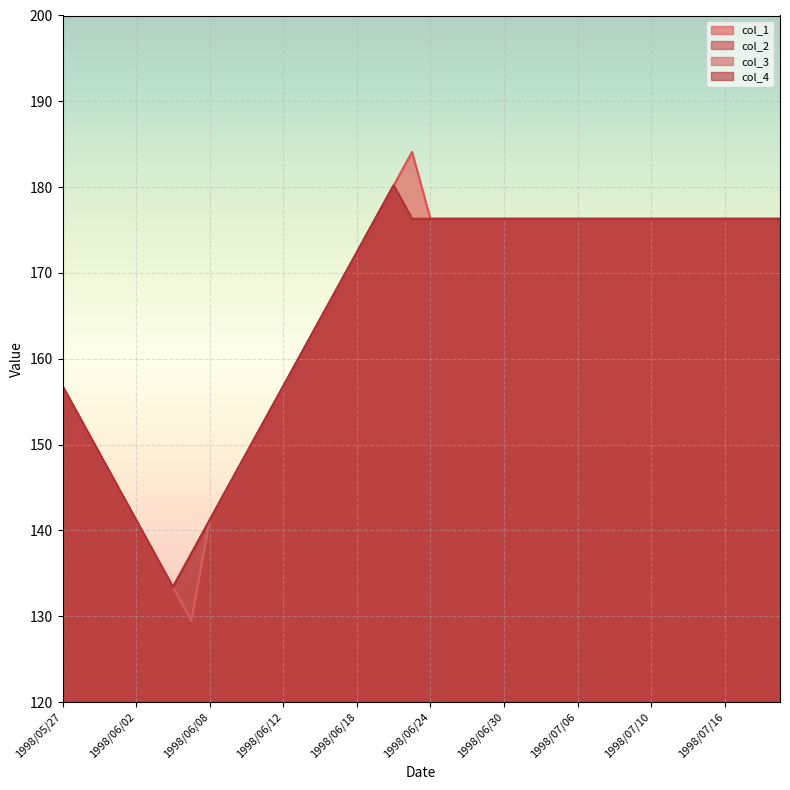

Which series has the largest range (max minus min)?

col_1